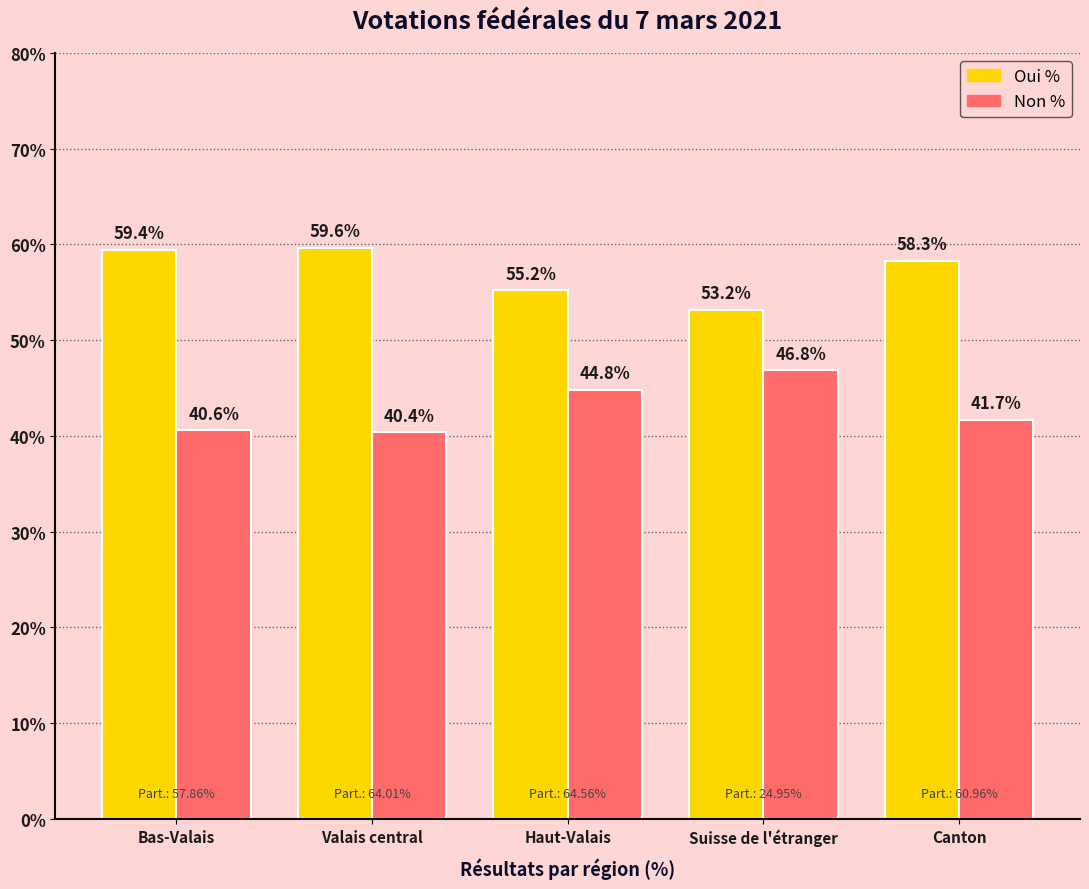

At how many categories does at least one series exceed 55?

4